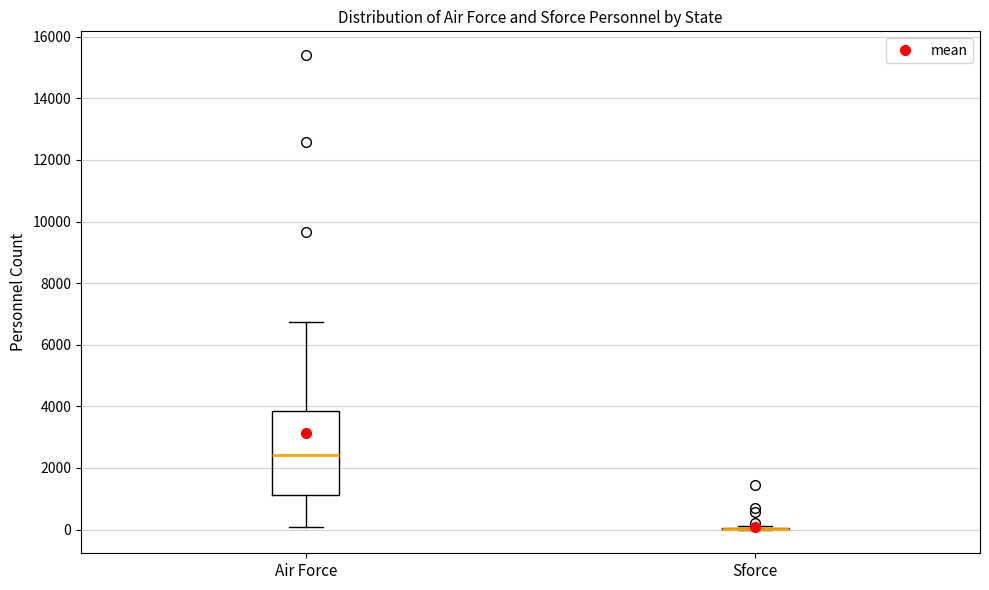

Reading left to right, read every box against the y-axis: the position of its median line, the range the box covers, and the ends of its whiskers. The values are not printed on the chart, so give them approximately, as read against the axis.

Air Force: median 2400, box 1200 to 3800, whiskers 0 to 6800
Sforce: box collapsed to a line at 0, whiskers 0 to 200